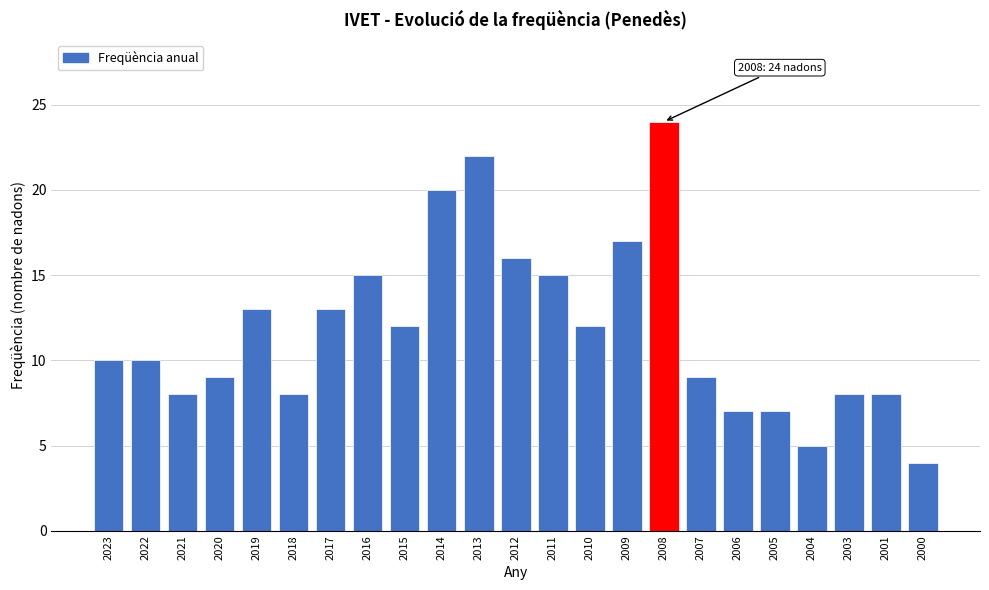

Reading left to right, extract all data points from this chart.

2023=10	2022=10	2021=8	2020=9	2019=13	2018=8	2017=13	2016=15	2015=12	2014=20	2013=22	2012=16	2011=15	2010=12	2009=17	2008=24	2007=9	2006=7	2005=7	2004=5	2003=8	2001=8	2000=4